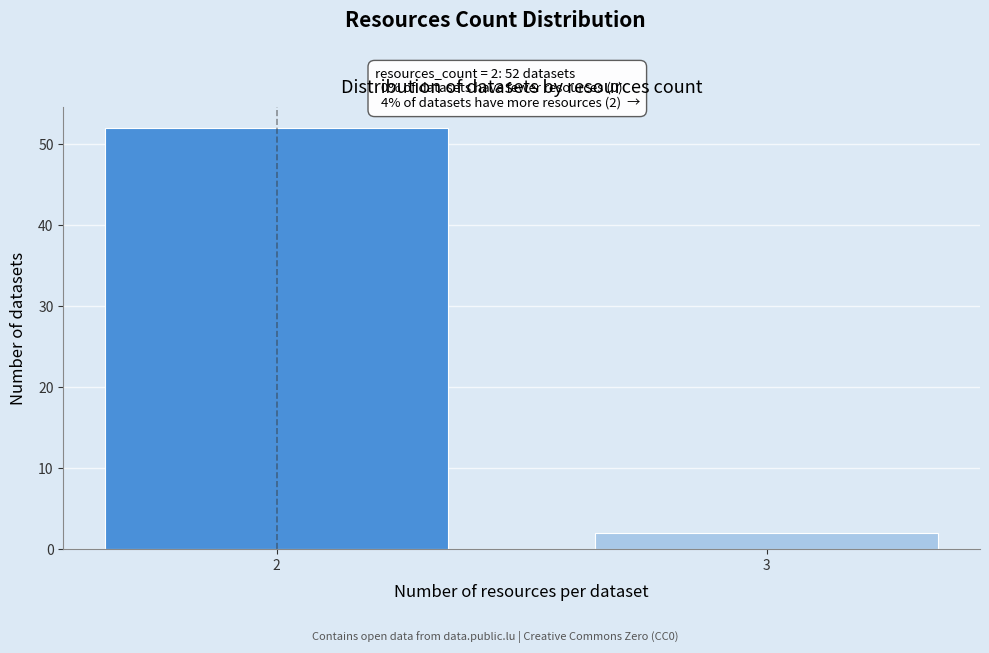

Reading left to right, list all the values displayed in this chart.

2=52	3=2